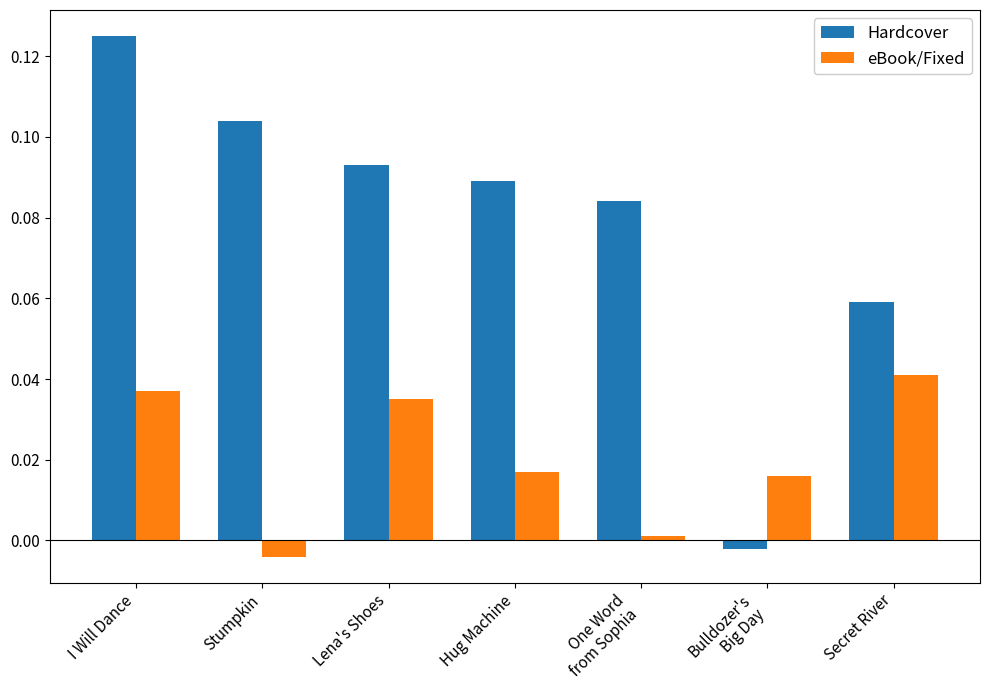

Does the chart contain stacked bars?

No